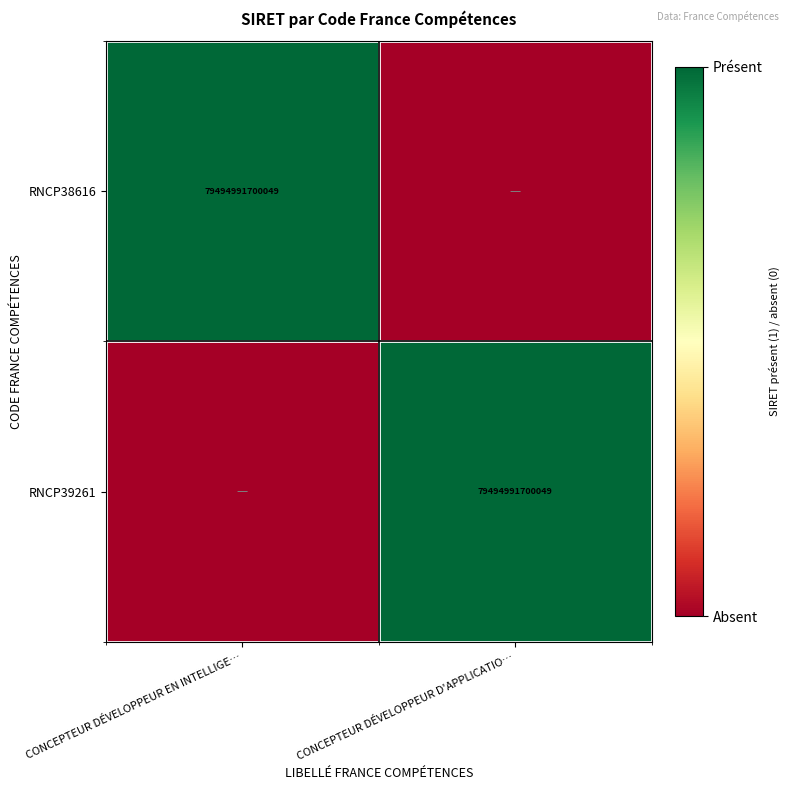

True or false: RNCP39261 has a value of 79494991700049 at CONCEPTEUR DÉVELOPPEUR D'APPLICATIO….

True